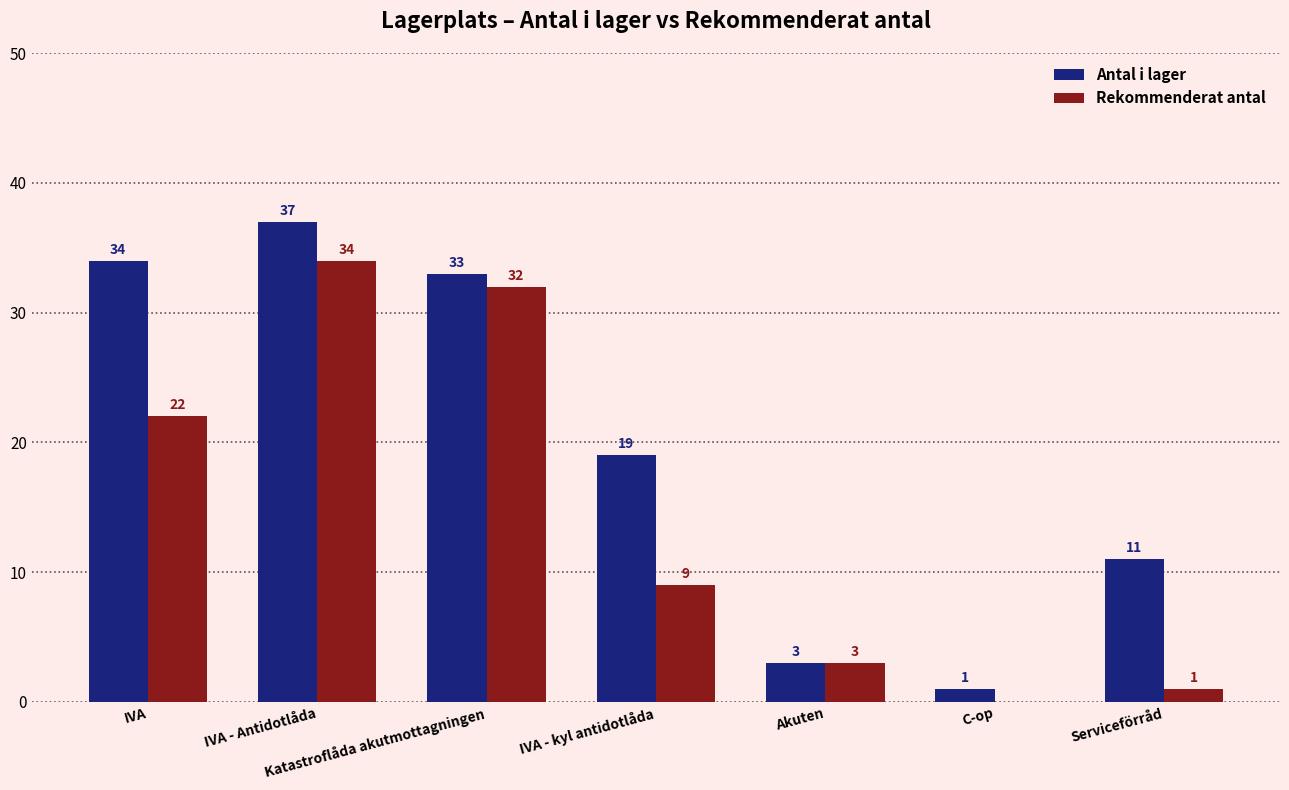

Reading left to right, extract all data points from this chart.

Antal i lager: IVA=34	IVA - Antidotlåda=37	Katastroflåda akutmottagningen=33	IVA - kyl antidotlåda=19	Akuten=3	C-op=1	Serviceförråd=11
Rekommenderat antal: IVA=22	IVA - Antidotlåda=34	Katastroflåda akutmottagningen=32	IVA - kyl antidotlåda=9	Akuten=3	C-op=0	Serviceförråd=1